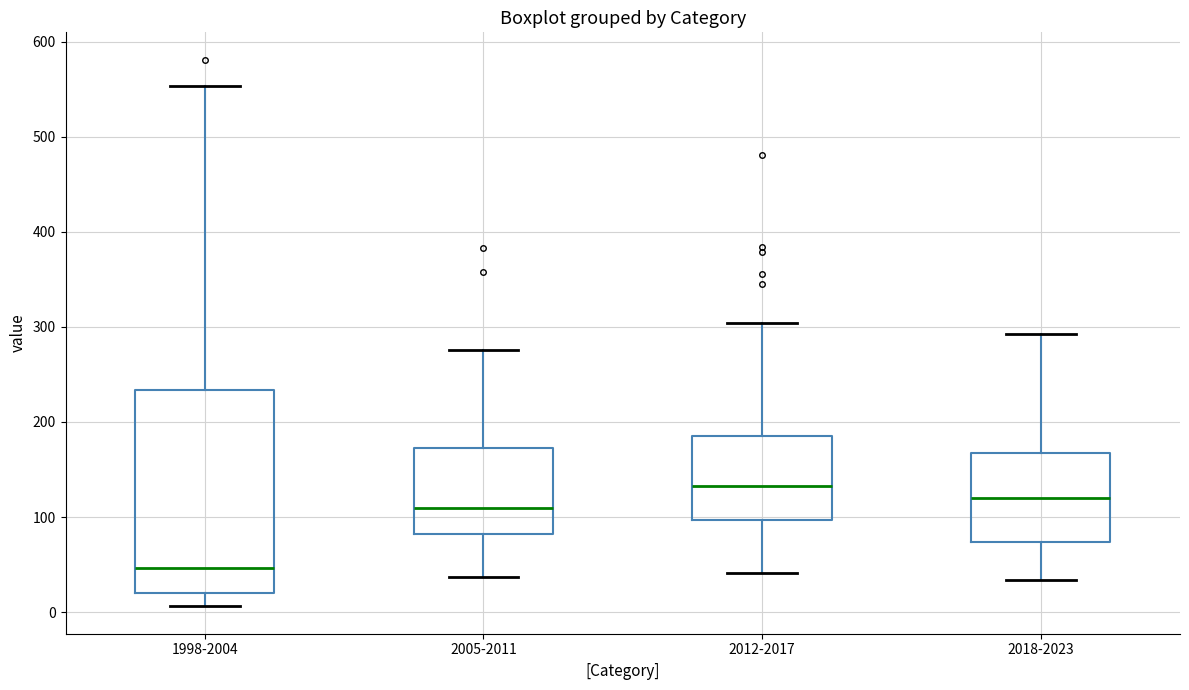

Reading left to right, transcribe this box plot: for each box, give where its median line is, the range the box spans, and where its two whiskers end, as read against the y-axis. The values are not printed on the chart, so give them approximately, as read against the axis.

1998-2004: median 50, box 20 to 230, whiskers 10 to 550
2005-2011: median 110, box 80 to 170, whiskers 40 to 280
2012-2017: median 130, box 100 to 190, whiskers 40 to 300
2018-2023: median 120, box 70 to 170, whiskers 30 to 290